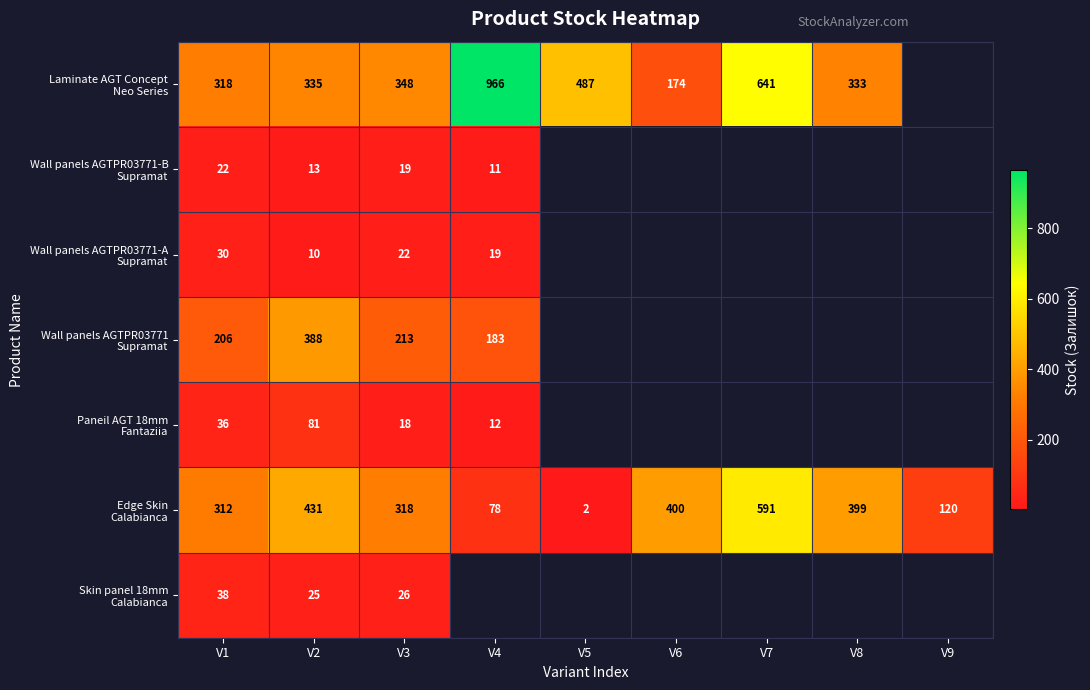

Which series has the largest total across all categories?

Laminate AGT Concept Neo Series